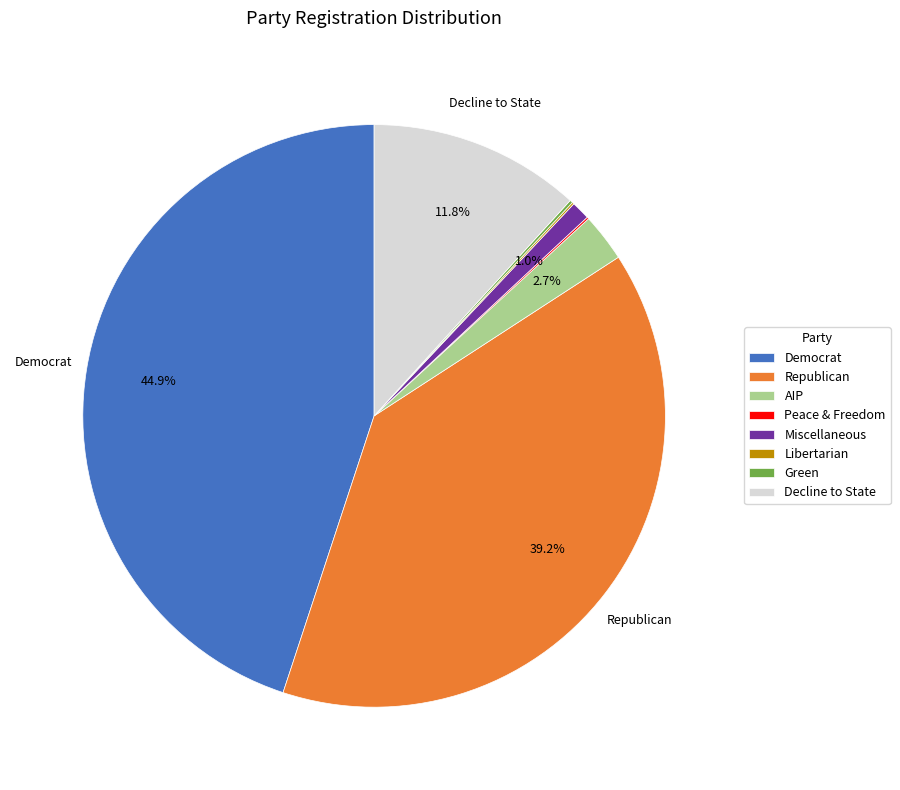

To the nearest percent, what is the average slice percentage?

12%